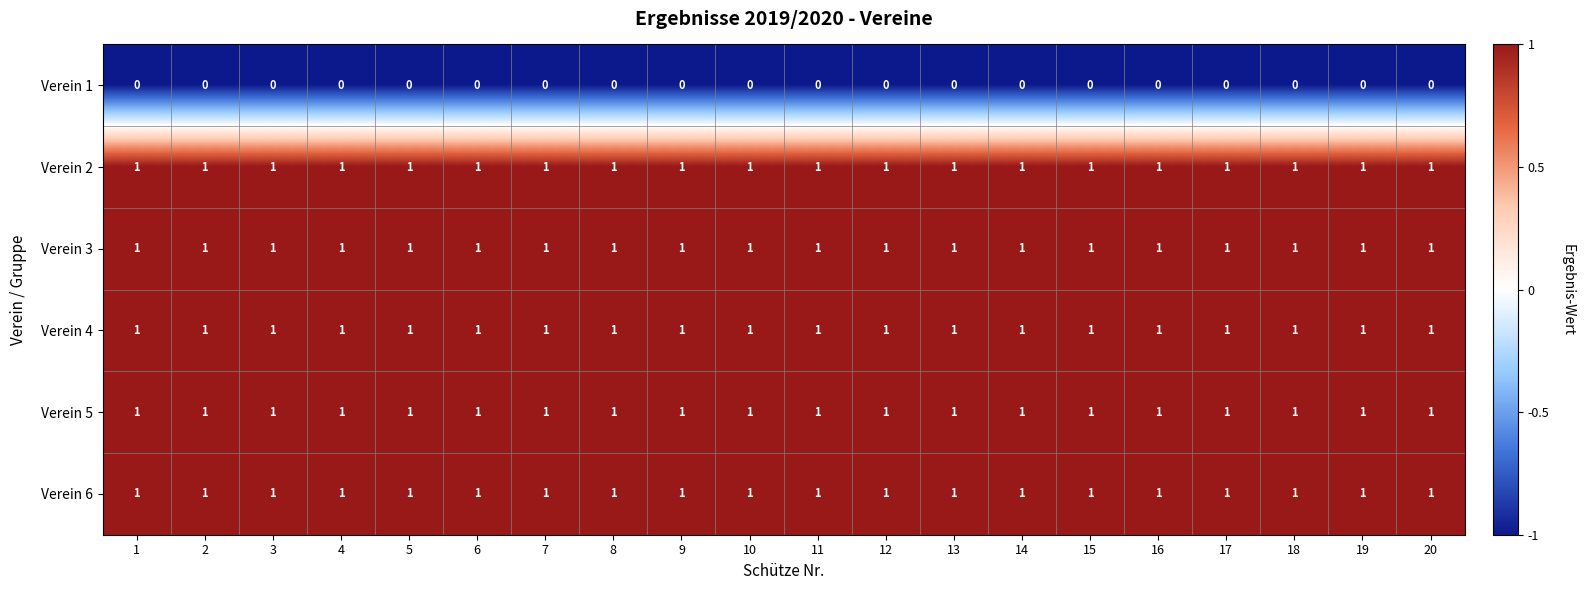

The value of Verein 4 at 4 is 1. True or false?

True